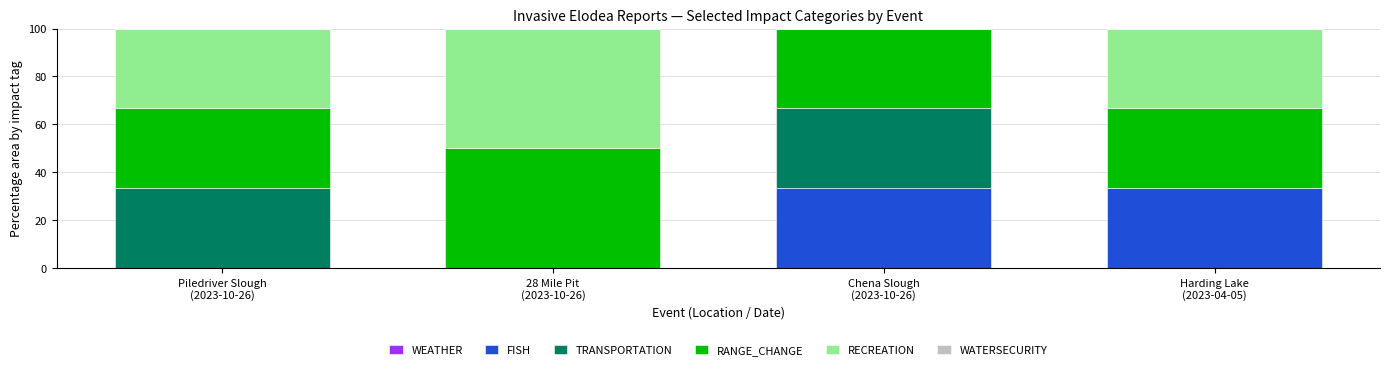

What is the highest value of the FISH series?

33.3